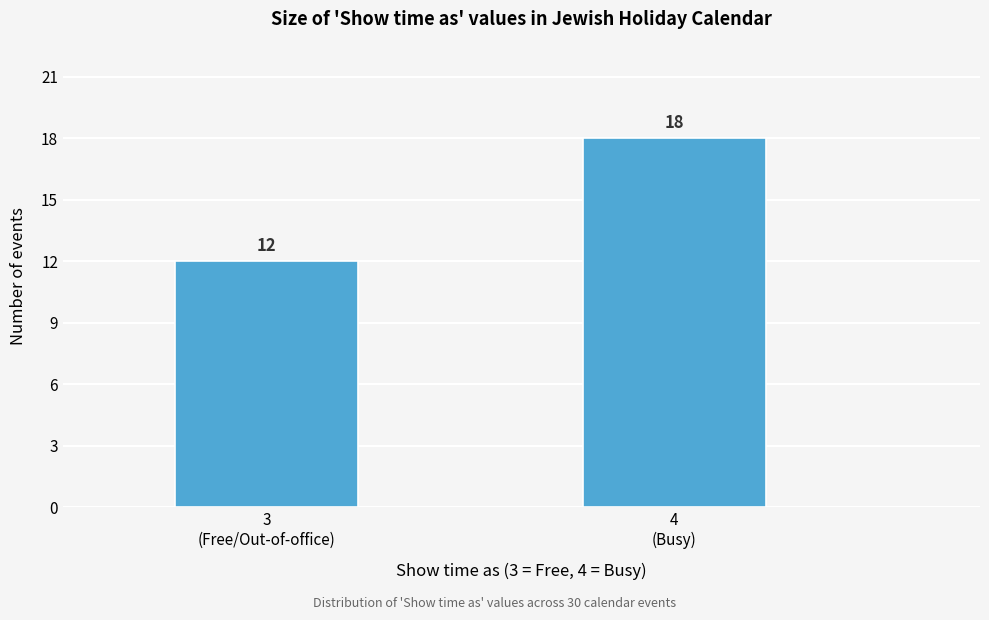

Reading left to right, list all the values displayed in this chart.

12	18